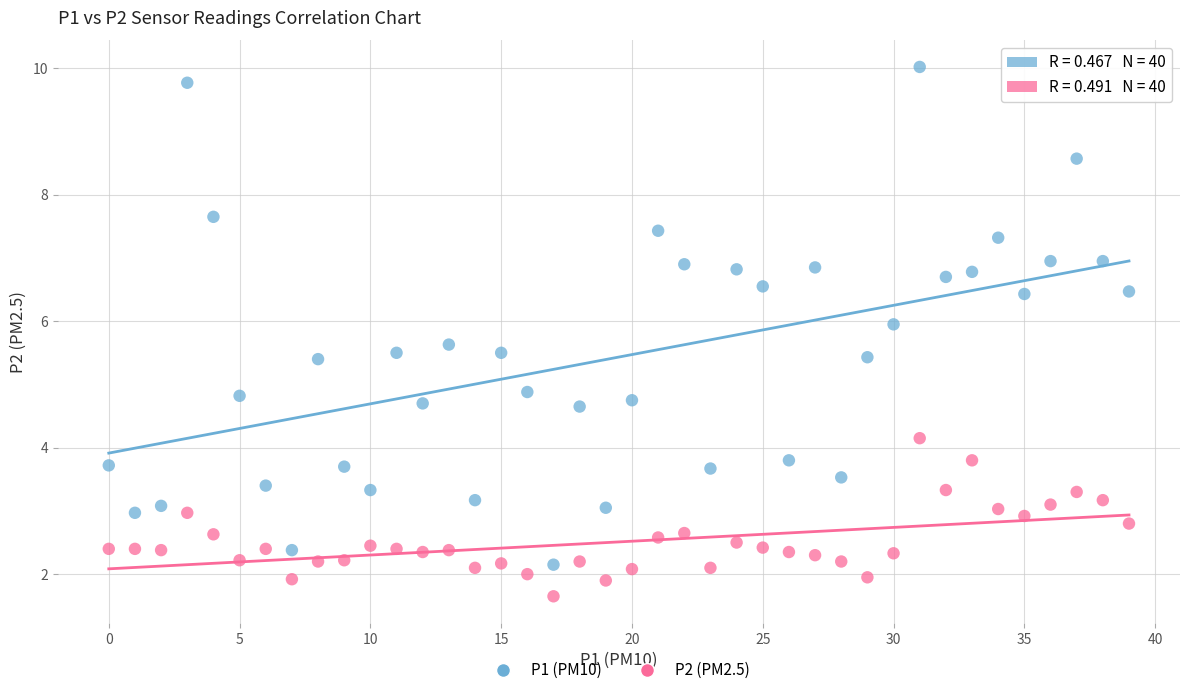

Across all data points, what is the range of Y values (max minus min)?

8.4